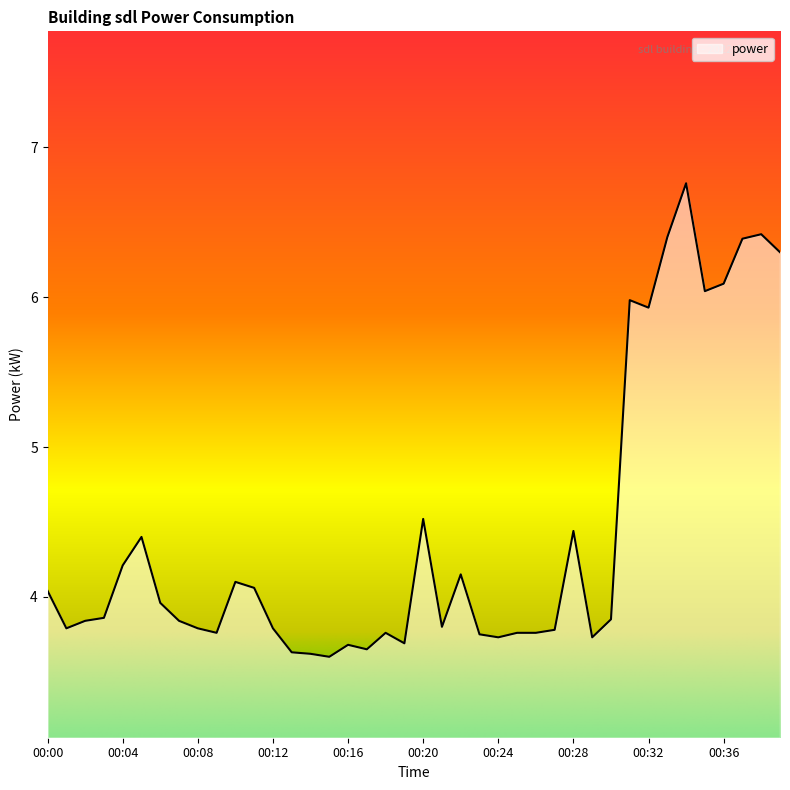

What is the maximum value shown in the chart?

6.8